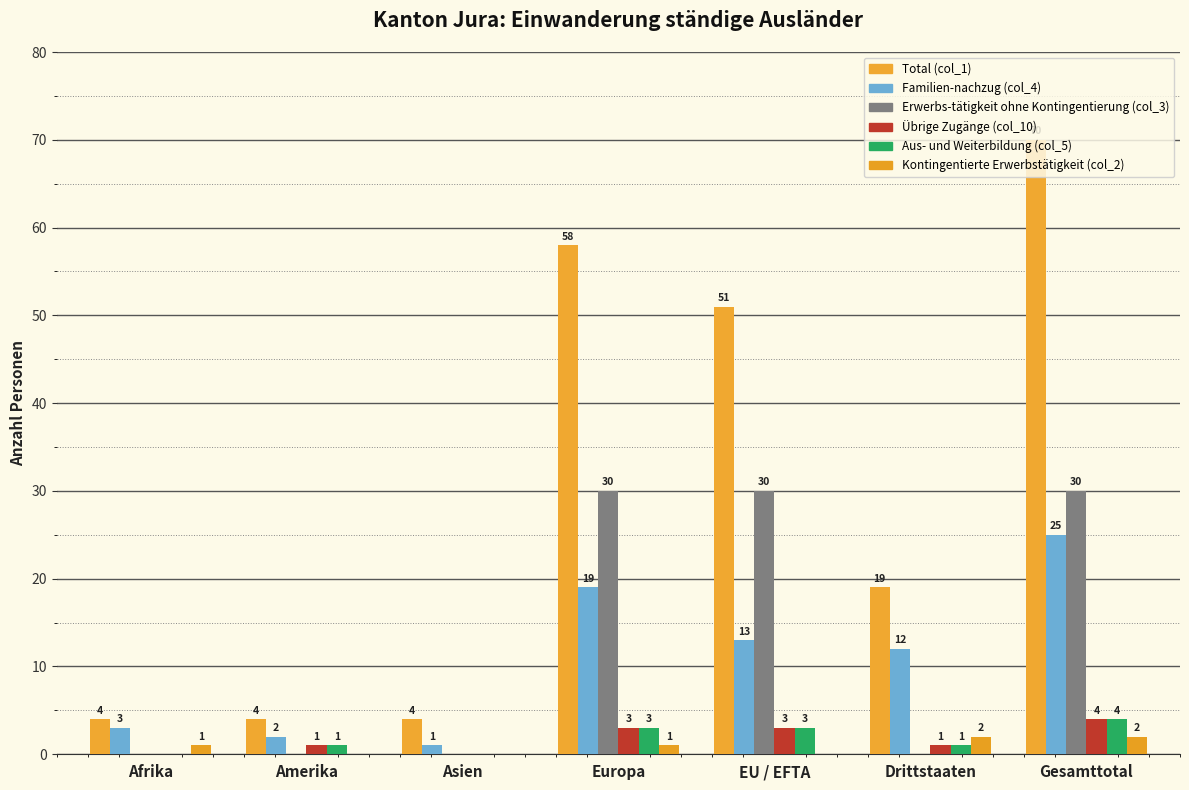

Are the bars horizontal?

No